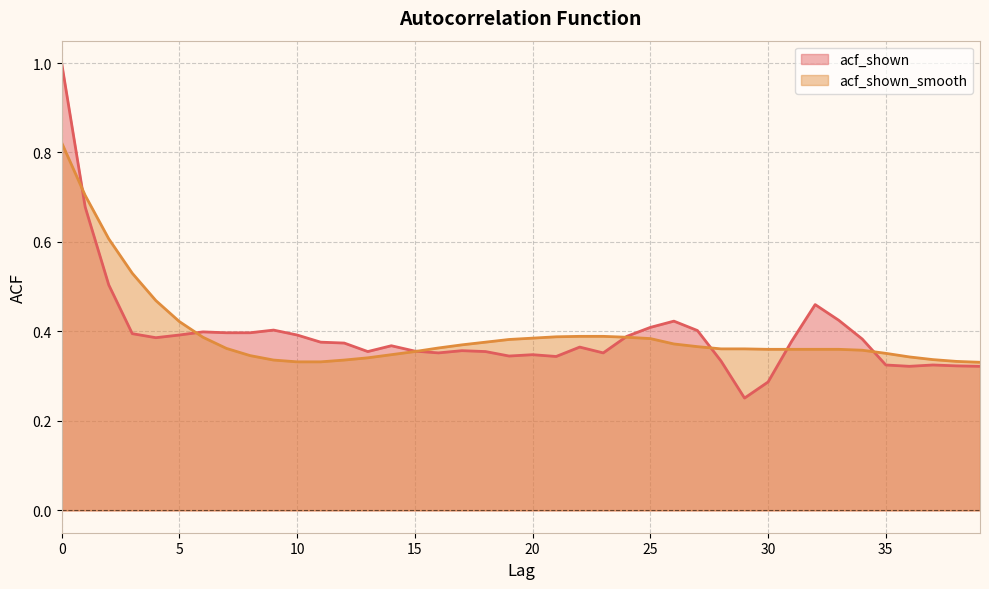

Where do acf_shown_smooth and acf_shown first cross each other?

0 and 1